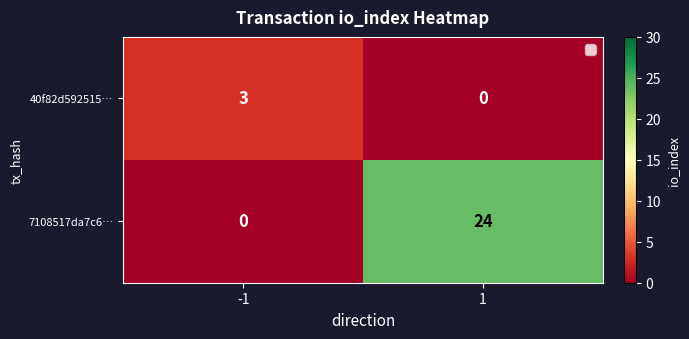

The 7108517da7c6… series shows 24 at 1. True or false?

True